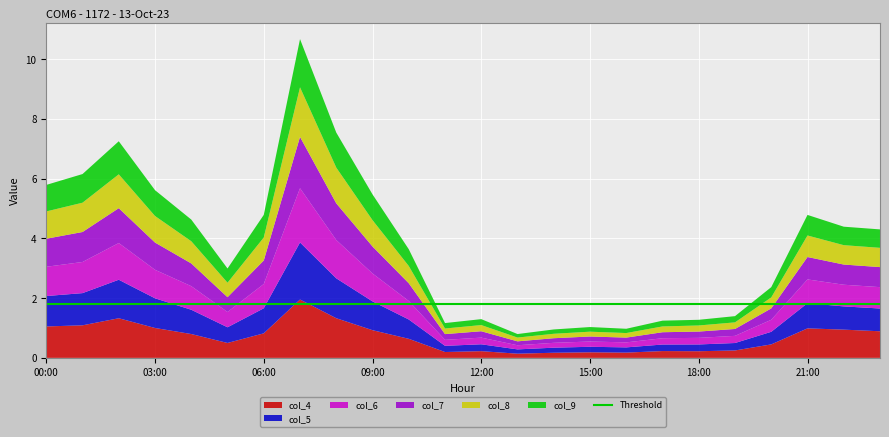

Reading right to left, list all the values displayed in this chart.

col_4: 23:00=0.9	22:00=0.9	21:00=1.0	20:00=0.5	19:00=0.2	18:00=0.2	17:00=0.2	16:00=0.2	15:00=0.2	14:00=0.2	13:00=0.1	12:00=0.2	11:00=0.2	10:00=0.6	09:00=0.9	08:00=1.3	07:00=2.0	06:00=0.8	05:00=0.5	04:00=0.8	03:00=1.0	02:00=1.3	01:00=1.1	00:00=1.1
col_5: 23:00=0.8	22:00=0.8	21:00=0.8	20:00=0.4	19:00=0.2	18:00=0.2	17:00=0.2	16:00=0.2	15:00=0.2	14:00=0.2	13:00=0.1	12:00=0.2	11:00=0.2	10:00=0.6	09:00=1.0	08:00=1.3	07:00=1.9	06:00=0.8	05:00=0.5	04:00=0.8	03:00=1.0	02:00=1.3	01:00=1.1	00:00=1.0
col_6: 23:00=0.7	22:00=0.7	21:00=0.8	20:00=0.4	19:00=0.2	18:00=0.2	17:00=0.2	16:00=0.2	15:00=0.2	14:00=0.2	13:00=0.1	12:00=0.2	11:00=0.2	10:00=0.6	09:00=0.9	08:00=1.3	07:00=1.8	06:00=0.8	05:00=0.5	04:00=0.8	03:00=1.0	02:00=1.2	01:00=1.0	00:00=1.0
col_7: 23:00=0.7	22:00=0.7	21:00=0.8	20:00=0.4	19:00=0.2	18:00=0.2	17:00=0.2	16:00=0.2	15:00=0.2	14:00=0.2	13:00=0.1	12:00=0.2	11:00=0.2	10:00=0.6	09:00=0.9	08:00=1.2	07:00=1.7	06:00=0.8	05:00=0.5	04:00=0.8	03:00=0.9	02:00=1.2	01:00=1.0	00:00=0.9
col_8: 23:00=0.6	22:00=0.6	21:00=0.7	20:00=0.4	19:00=0.2	18:00=0.2	17:00=0.2	16:00=0.2	15:00=0.2	14:00=0.1	13:00=0.1	12:00=0.2	11:00=0.2	10:00=0.6	09:00=0.9	08:00=1.2	07:00=1.7	06:00=0.8	05:00=0.5	04:00=0.7	03:00=0.9	02:00=1.1	01:00=1.0	00:00=0.9
col_9: 23:00=0.6	22:00=0.6	21:00=0.7	20:00=0.3	19:00=0.2	18:00=0.2	17:00=0.2	16:00=0.1	15:00=0.2	14:00=0.1	13:00=0.1	12:00=0.2	11:00=0.2	10:00=0.6	09:00=0.9	08:00=1.2	07:00=1.6	06:00=0.8	05:00=0.5	04:00=0.7	03:00=0.9	02:00=1.1	01:00=1.0	00:00=0.9